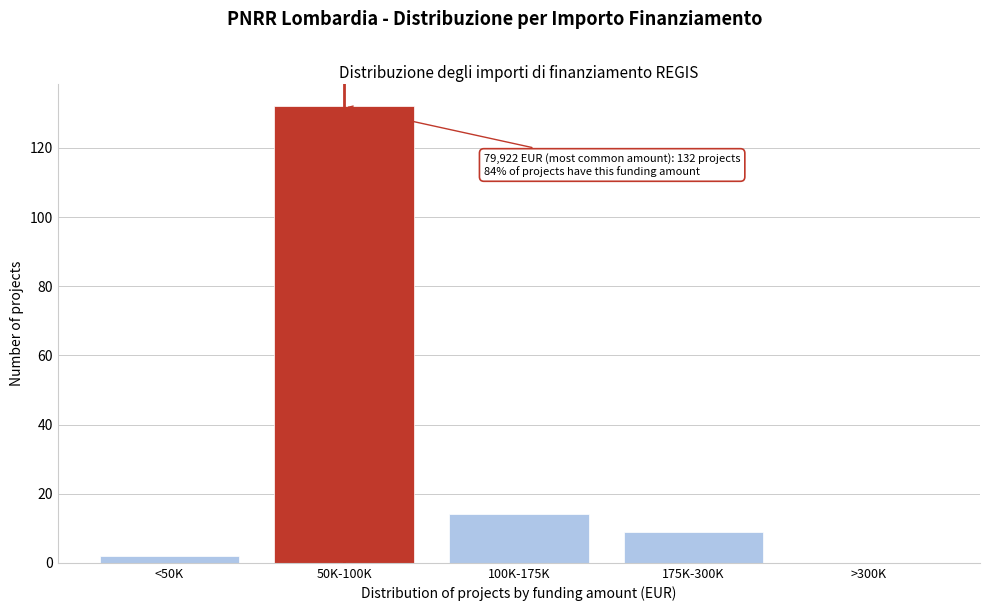

Reading left to right, what are all the values shown in this chart?

<50K=2	50K-100K=132	100K-175K=14	175K-300K=9	>300K=0